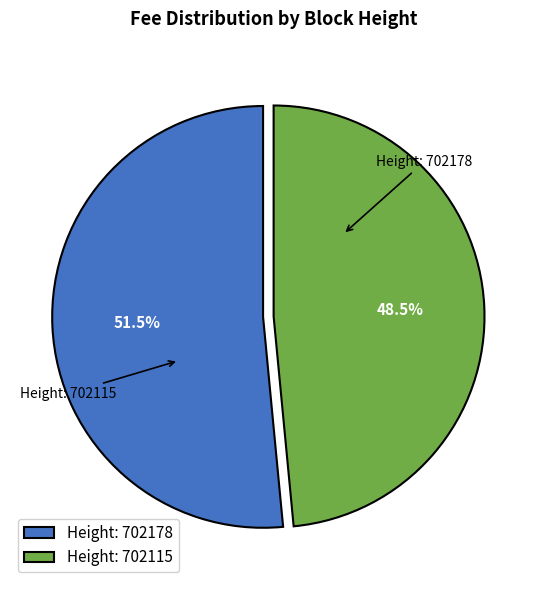

Is there any slice that represents more than half of the pie?

Yes